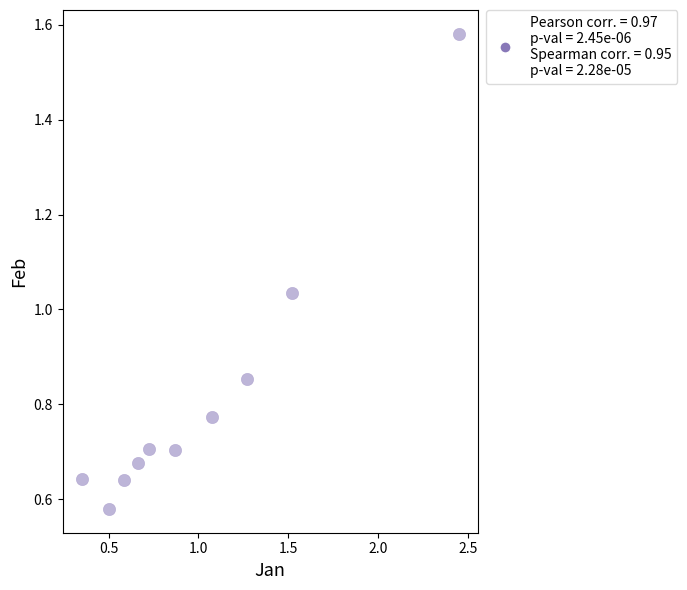

What is the range of X values (max minus min)?

2.1